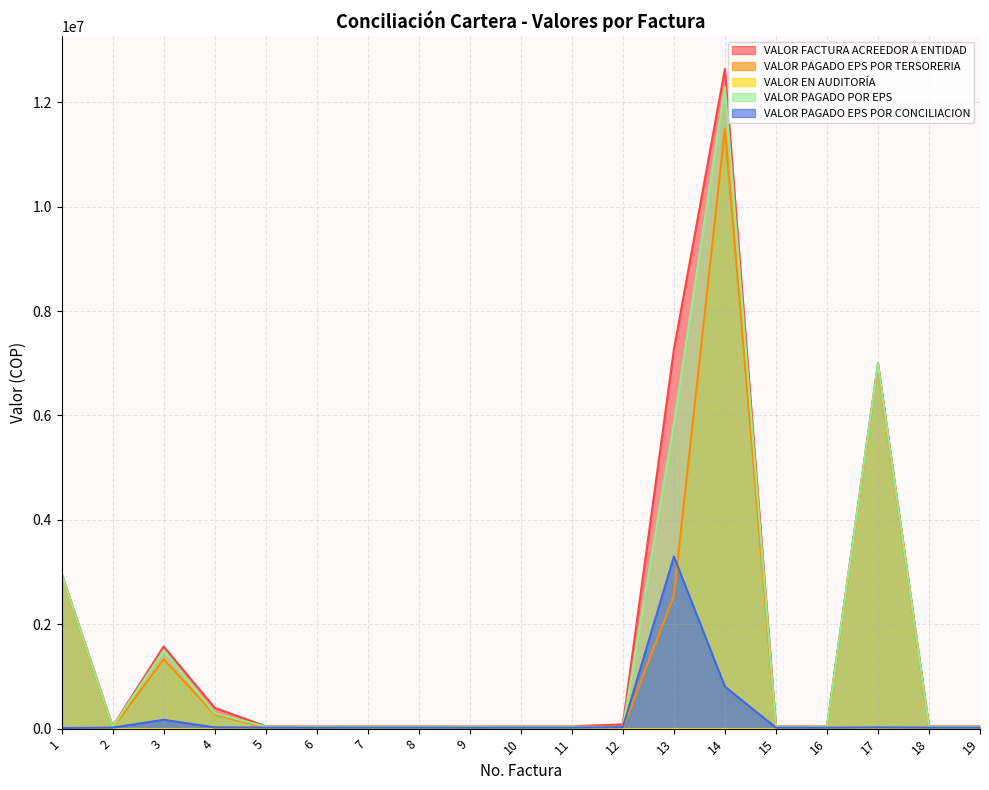

Which category has the highest value across all series?

14